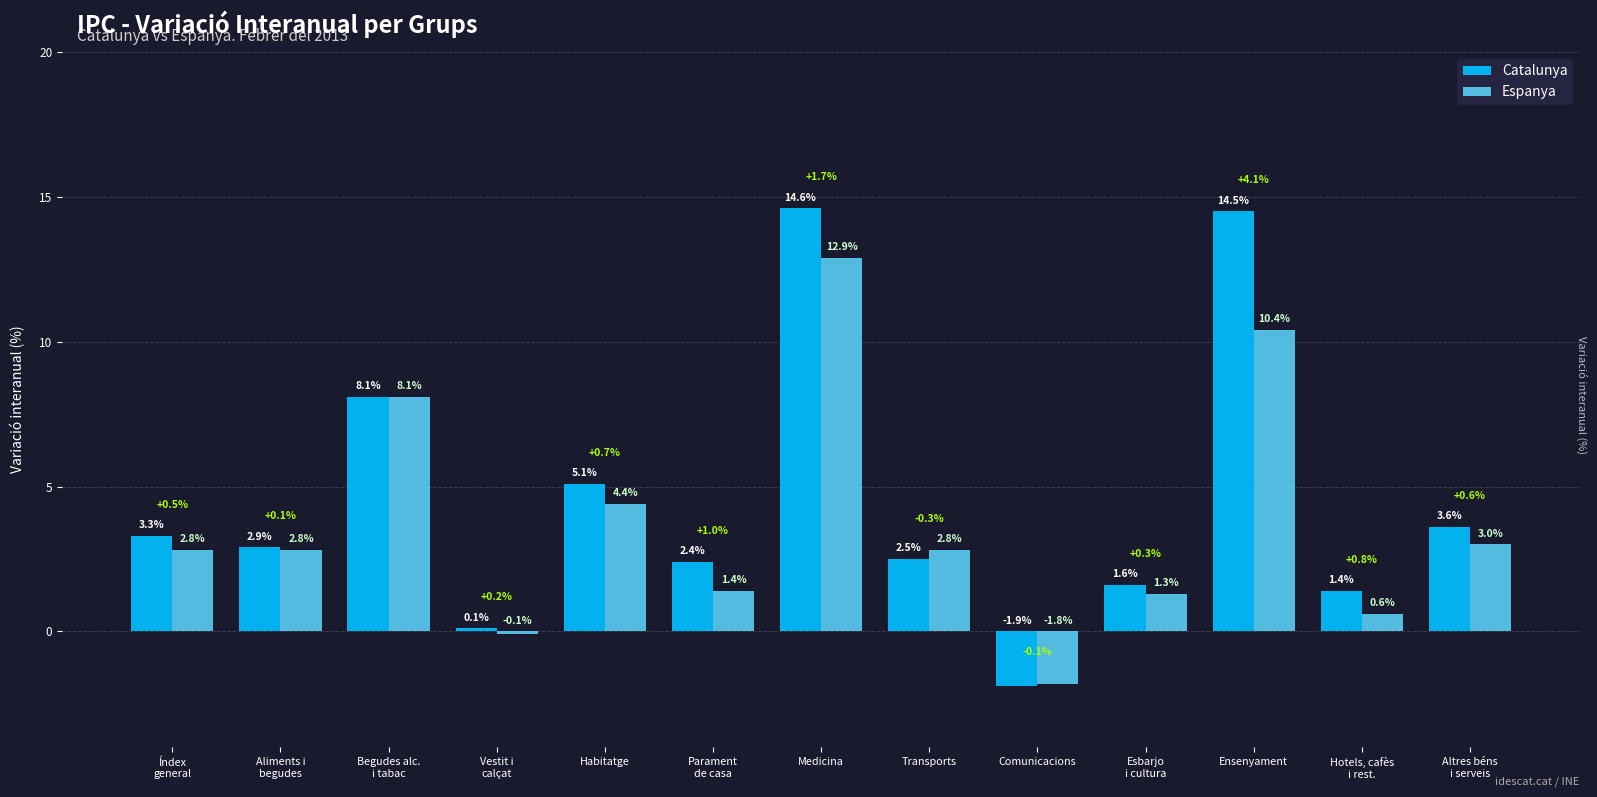

The value of Catalunya at Parament
de casa is 2.4. True or false?

True